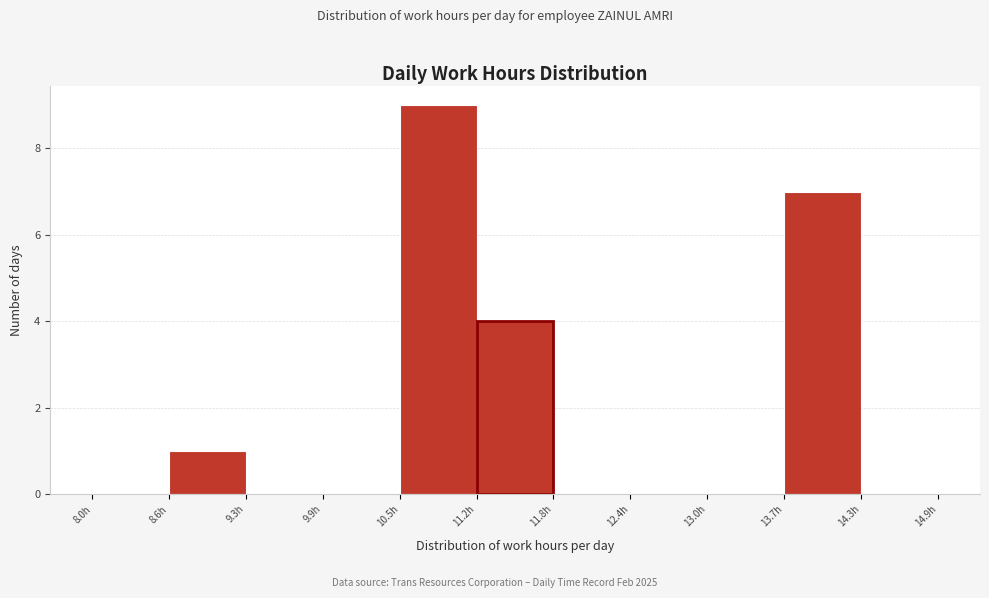

Which range on the x-axis has the tallest bar?

10.52 to 11.15